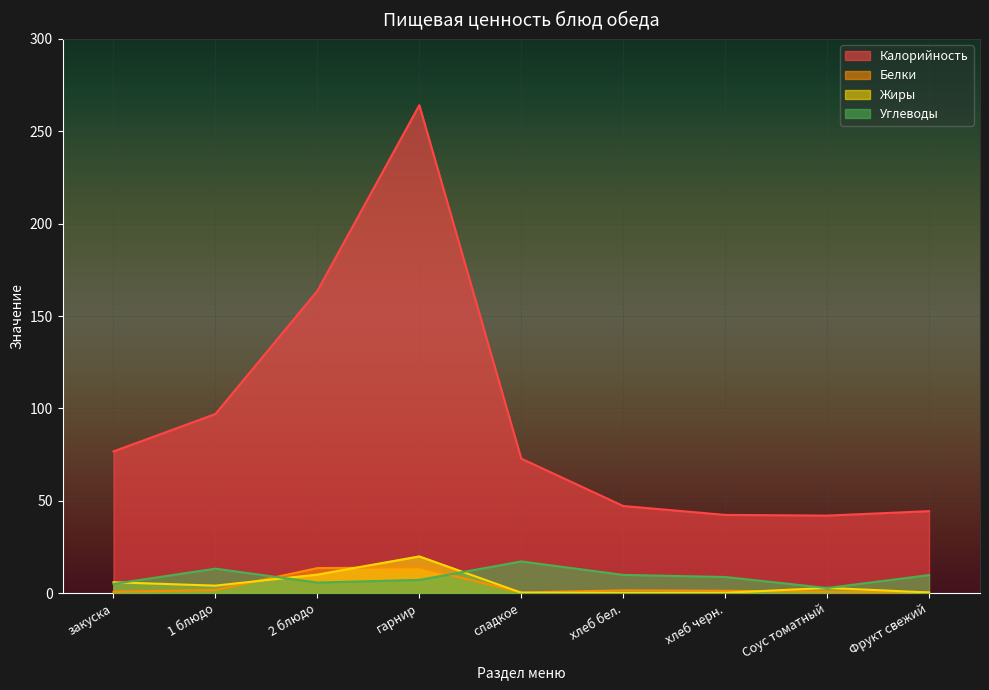

What is the label of the 3rd point from the left?

2 блюдо